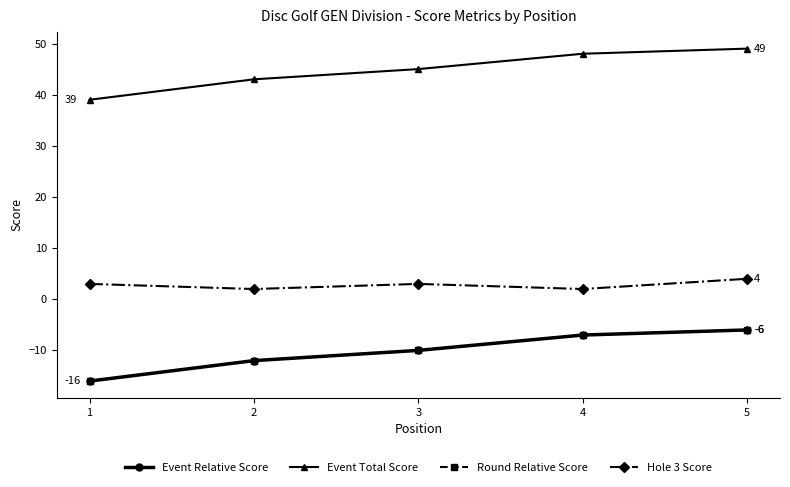

Read the Round Relative Score value at 2, to the nearest 5.

-10